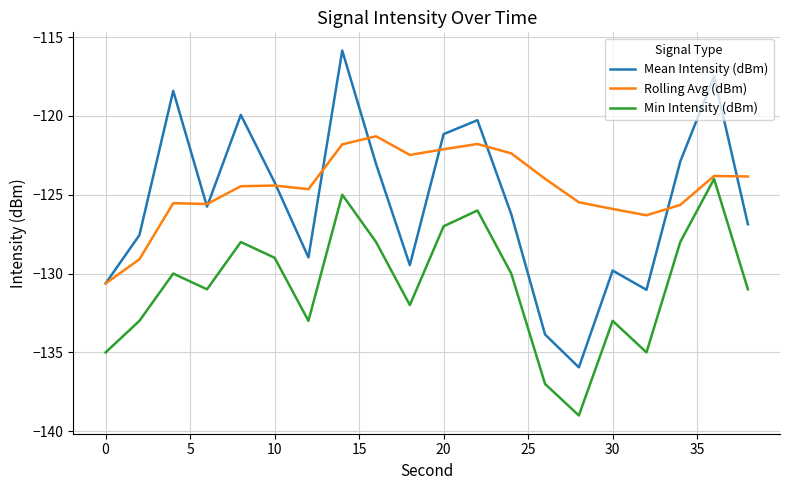

Rank the series by their maximum value, from highest to lowest.

Mean Intensity (dBm), Rolling Avg (dBm), Min Intensity (dBm)